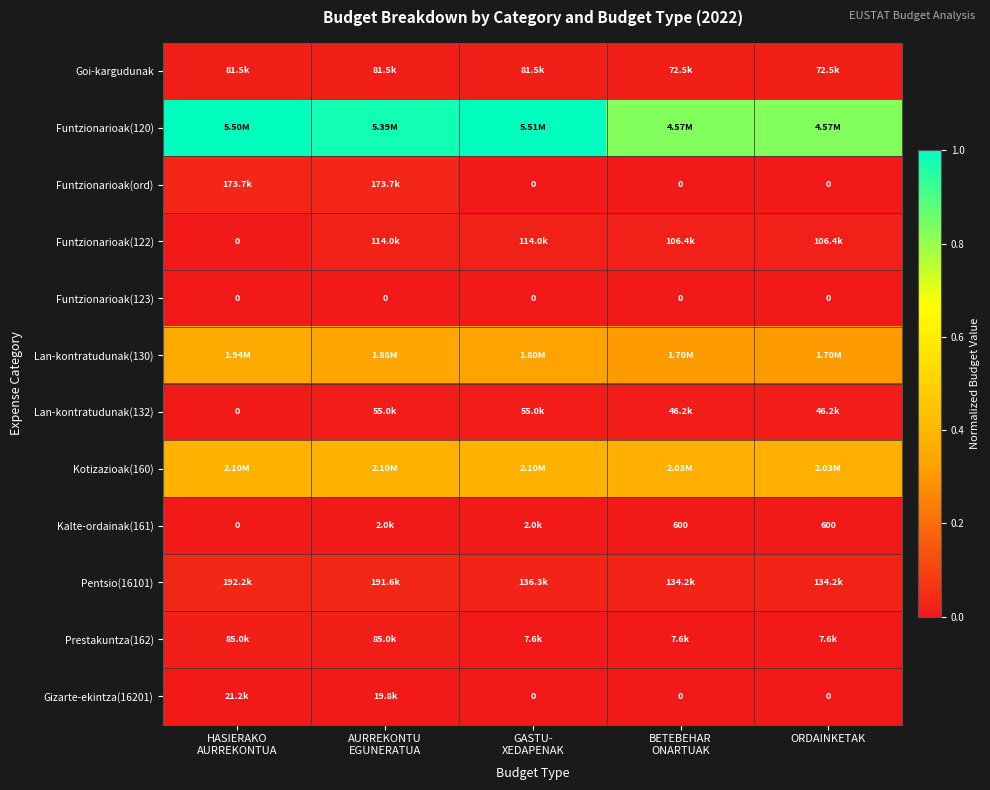

Where is Pentsio(16101) nearest to the value 0?

BETEBEHAR ONARTUAK